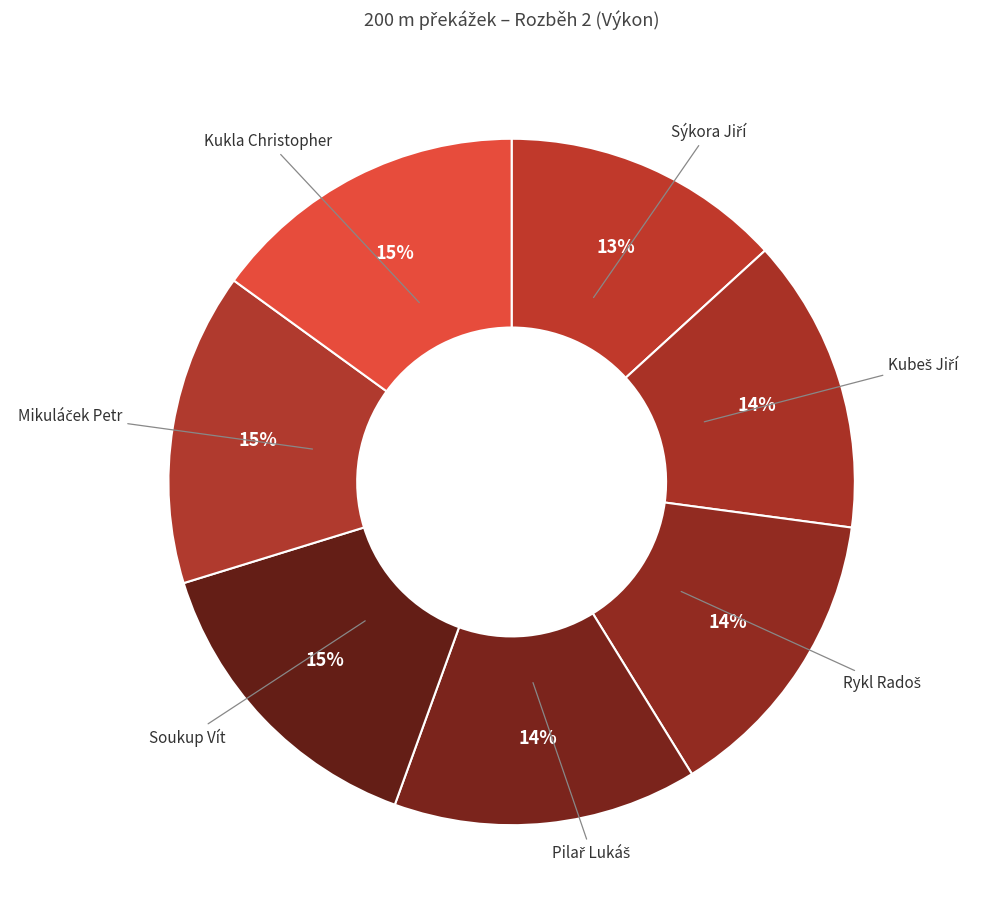

Is it true that Soukup Vít is 15% of the pie?

True